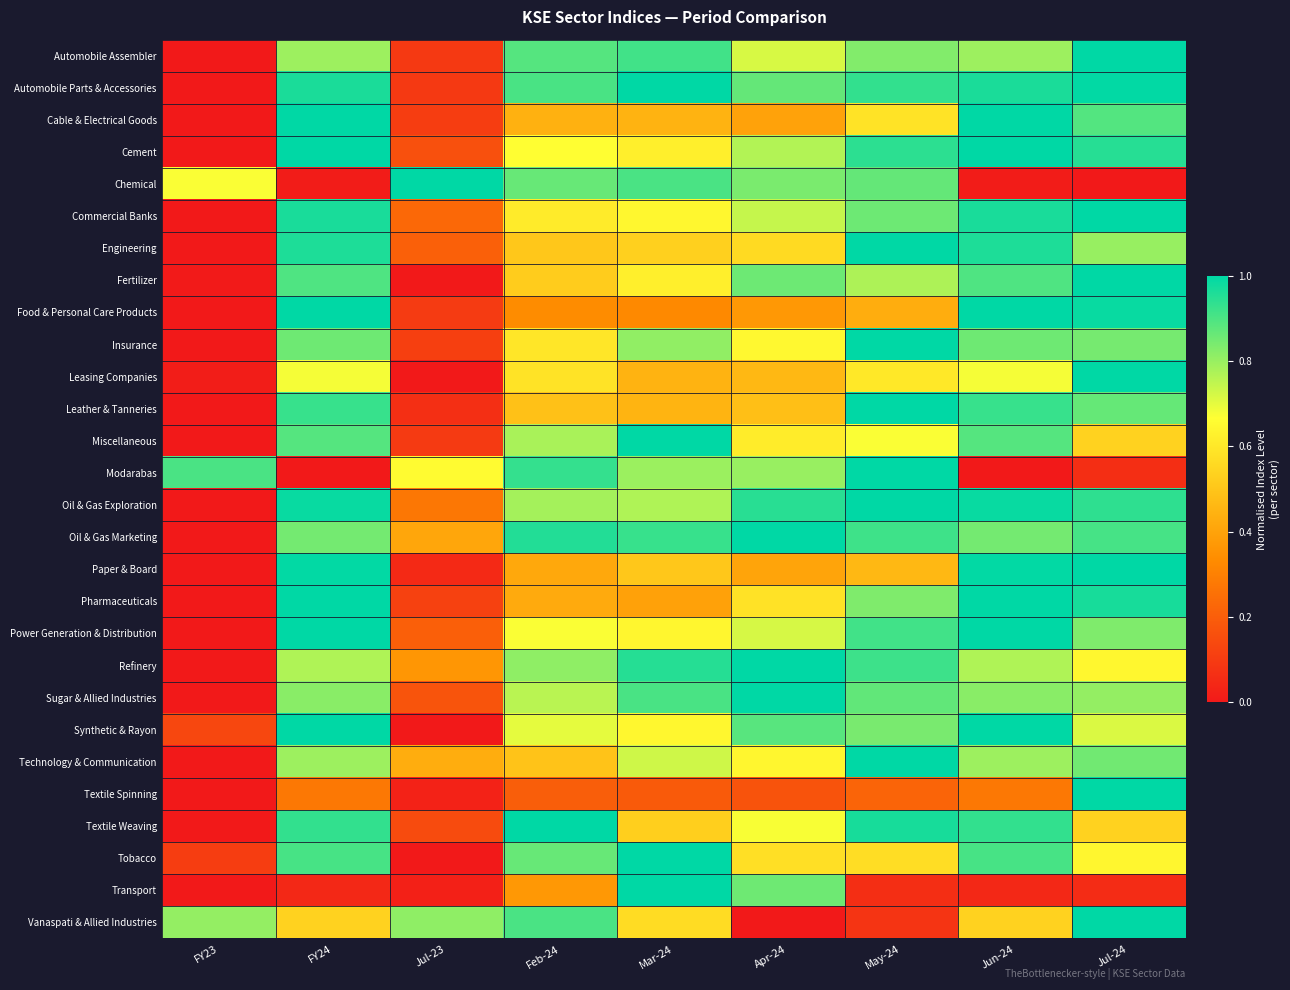

What is the difference between the highest and lowest values at Apr-24?

1.0